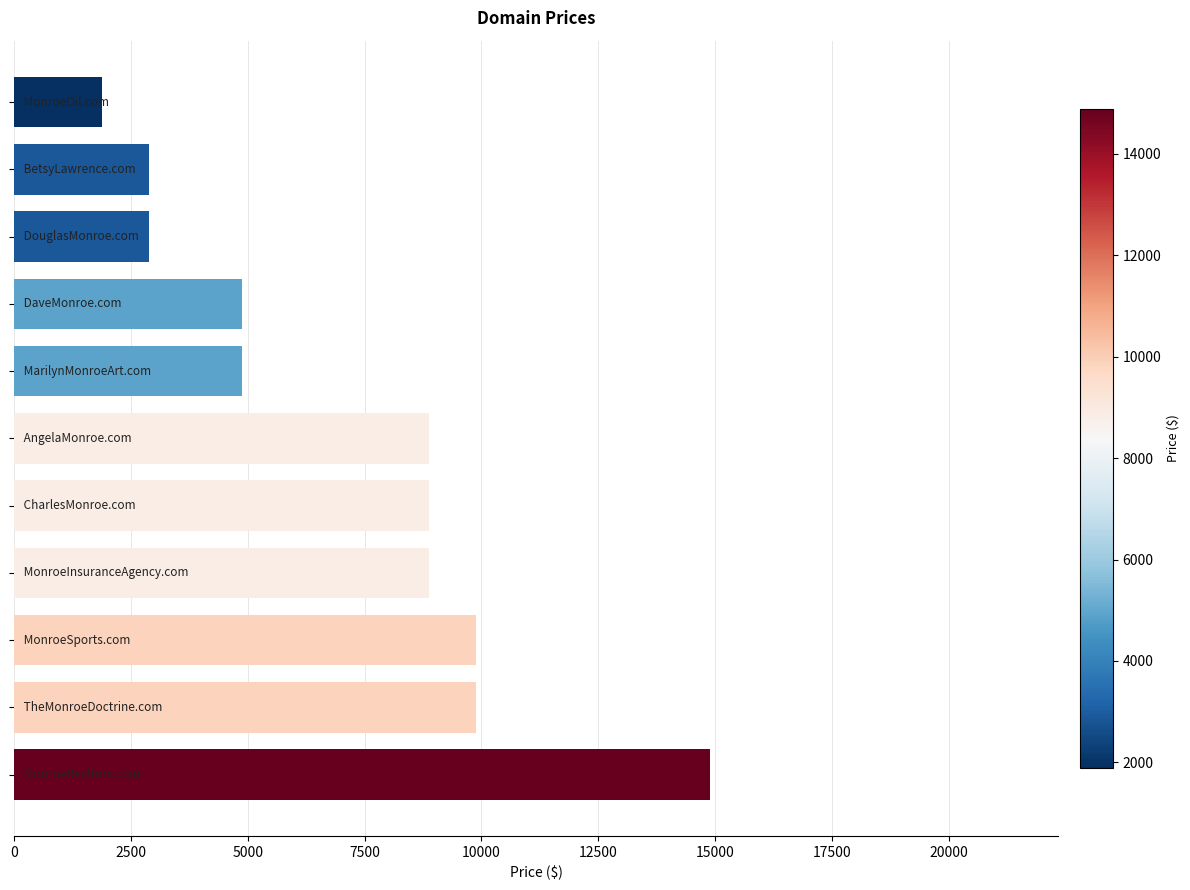

How many bars are there in total?

11